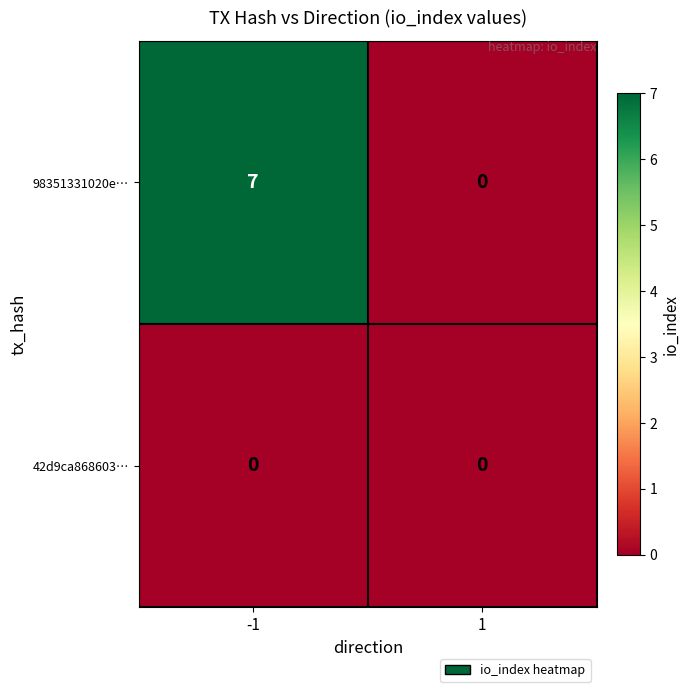

Between -1 and 1, which series saw the biggest shift?

98351331020e…